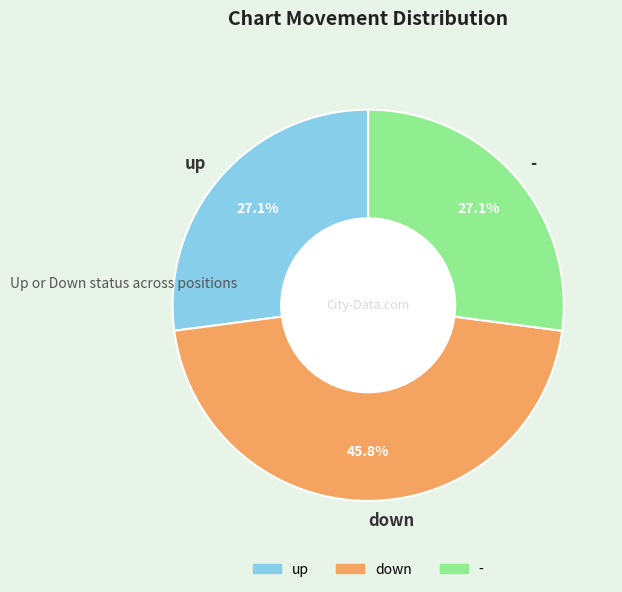

Is the sum of down and up greater than half?

Yes